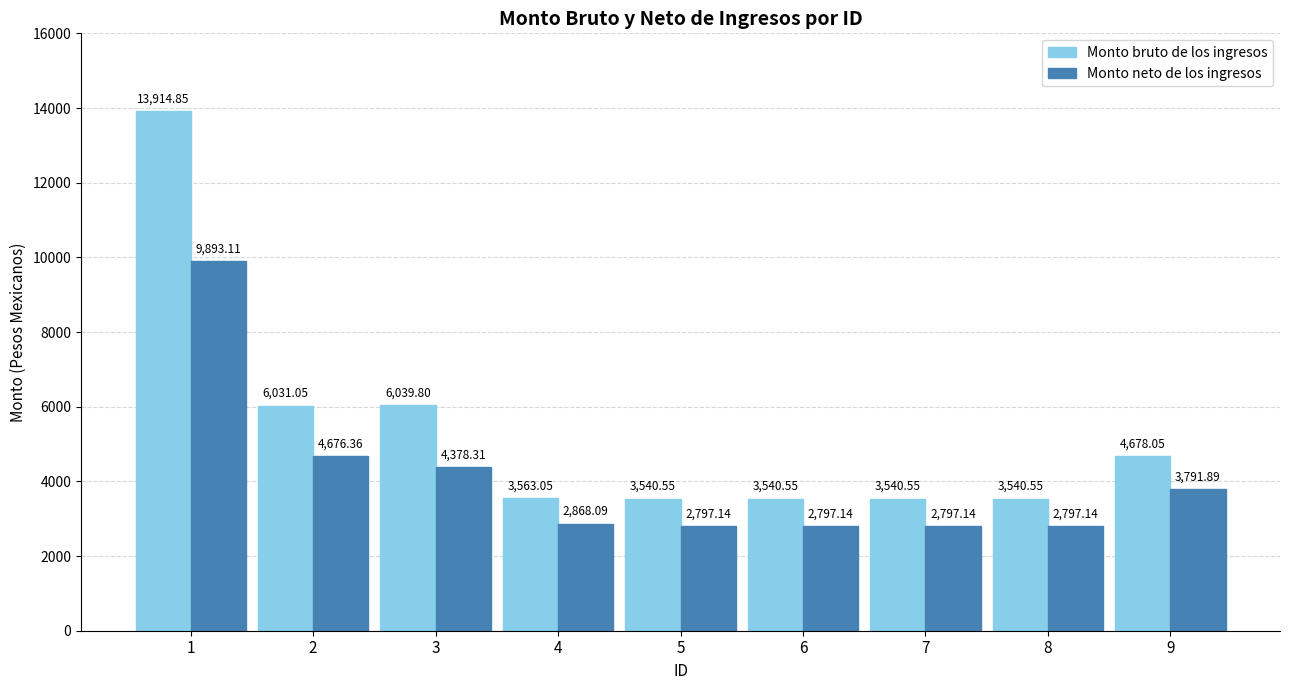

What is the sum of all Monto bruto de los ingresos values?

48389.0